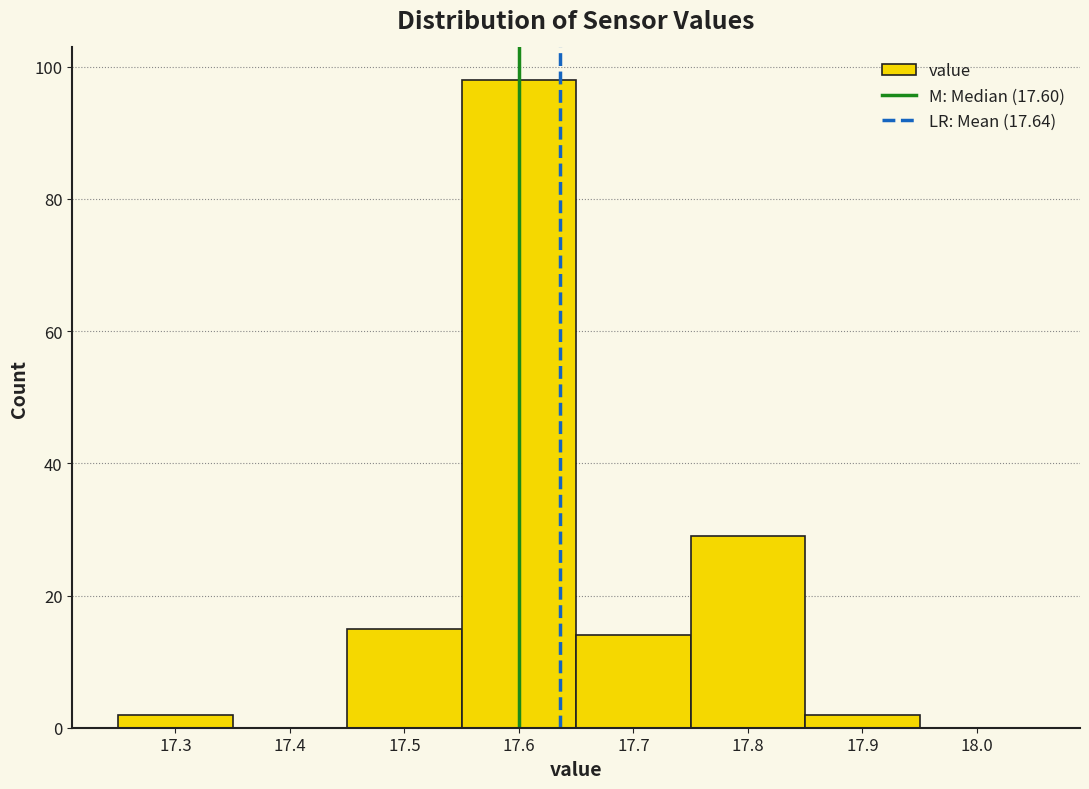

Which range on the x-axis has the tallest bar?

17.55 to 17.65